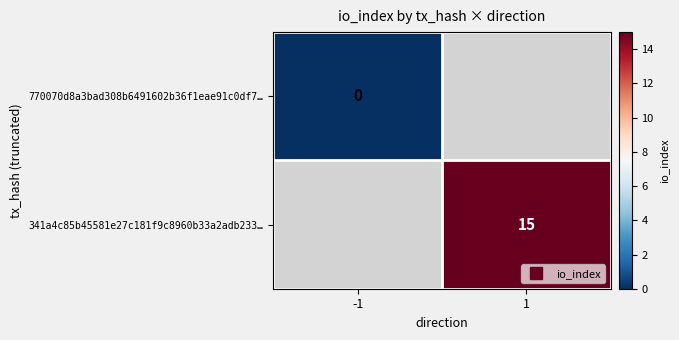

Which series has the largest range (max minus min)?

770070d8a3bad308b6491602b36f1eae91c0df7…